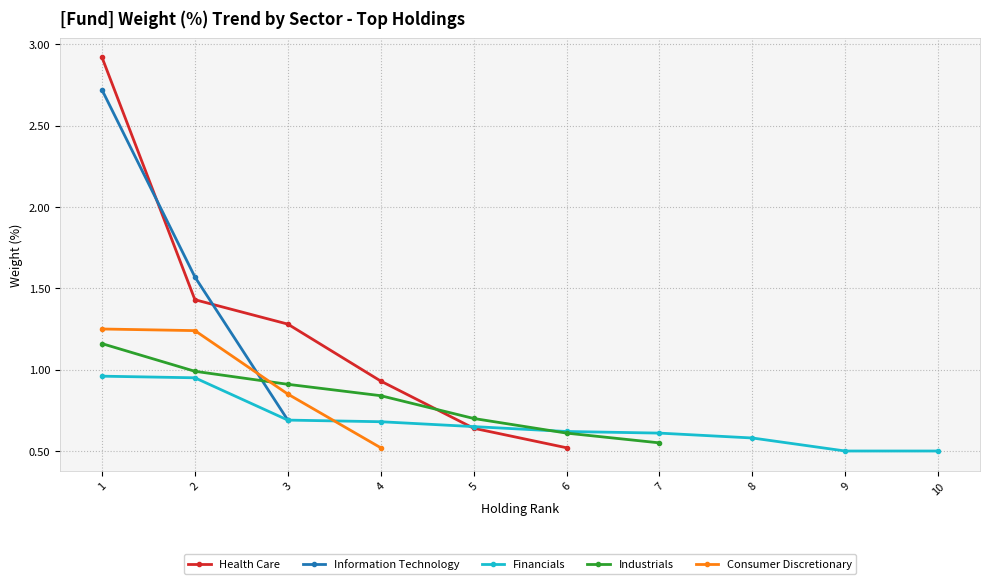

The value of Consumer Discretionary at 3 is 0.8. True or false?

True